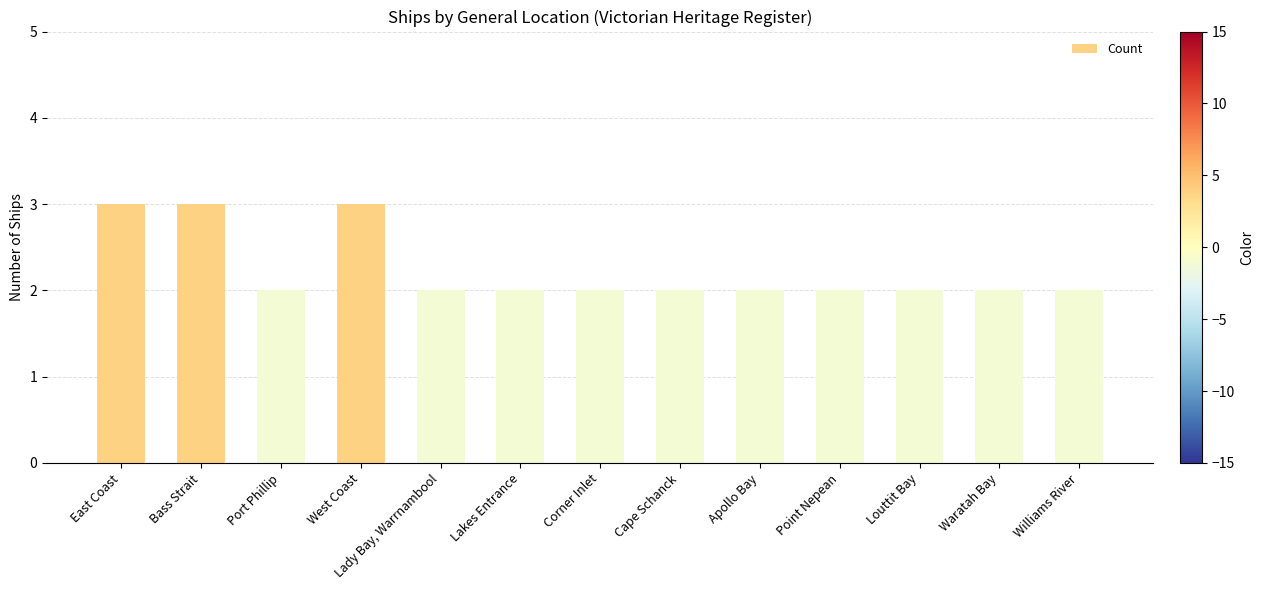

Reading left to right, transcribe all the data shown in this chart.

East Coast=3	Bass Strait=3	Port Phillip=2	West Coast=3	Lady Bay, Warrnambool=2	Lakes Entrance=2	Corner Inlet=2	Cape Schanck=2	Apollo Bay=2	Point Nepean=2	Louttit Bay=2	Waratah Bay=2	Williams River=2